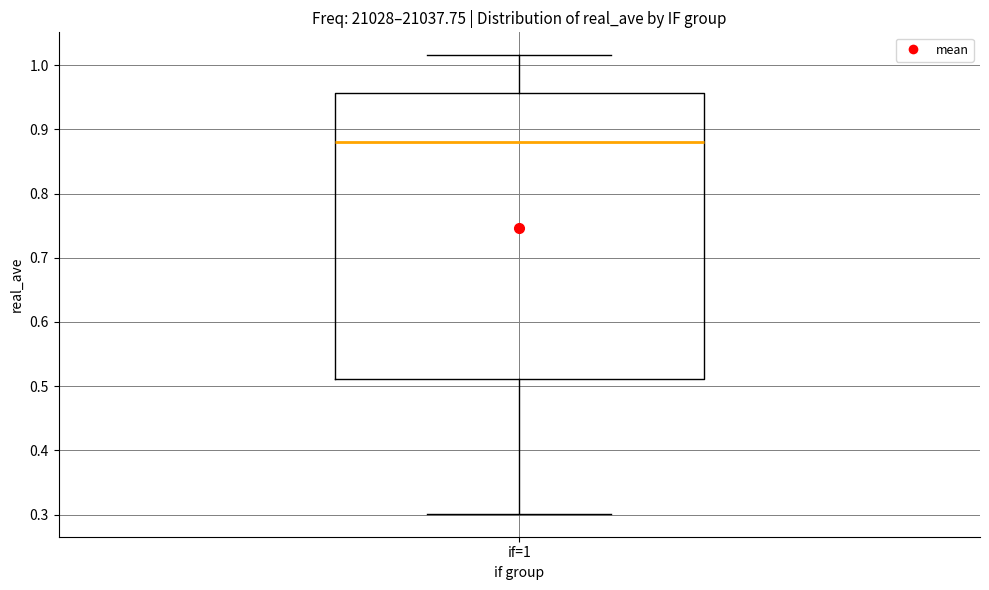

Where does the median line of the box for if=1 sit on the y-axis? The values are not printed on the chart, so give them approximately, as read against the axis.

0.88